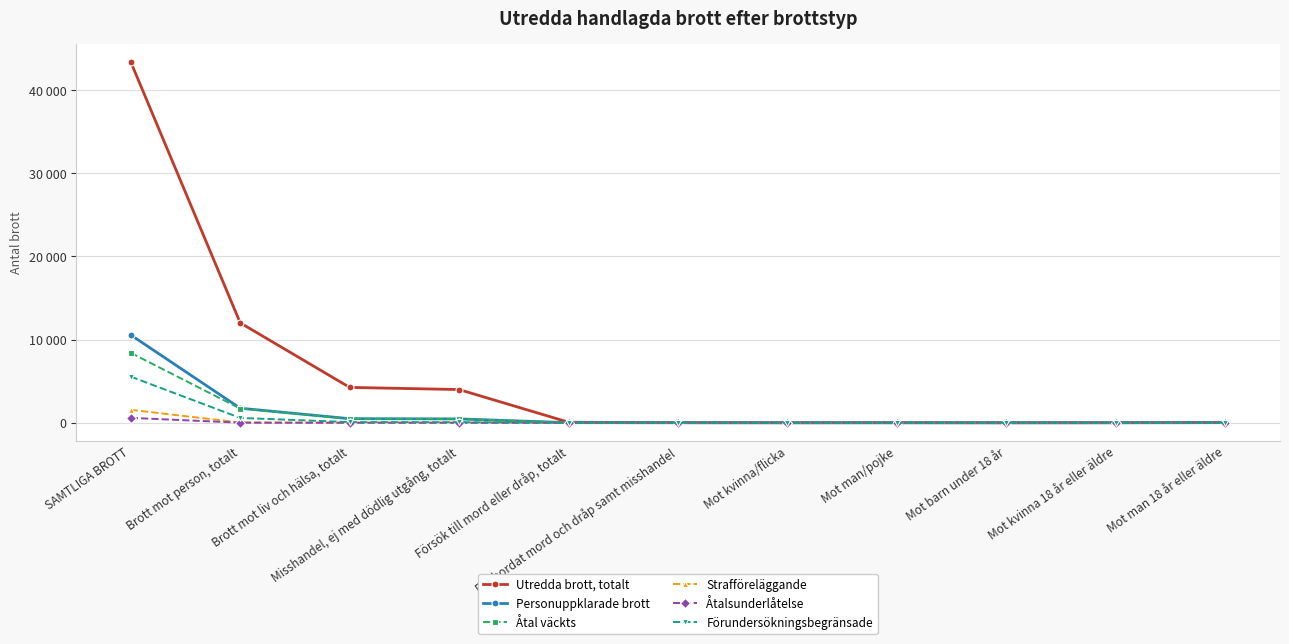

True or false: Utredda brott, totalt has a value of 32 at Försök till mord eller dråp, totalt.

False